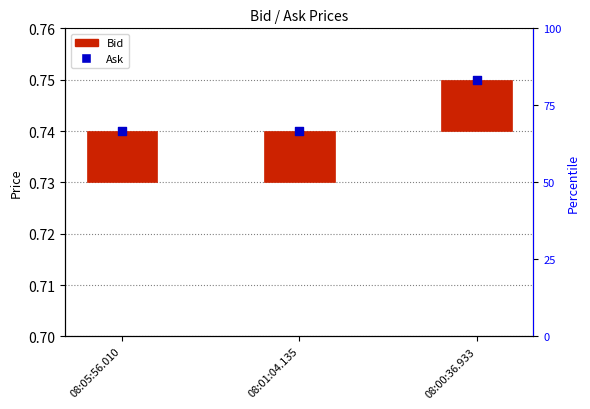

Which series has the largest total across all categories?

Ask